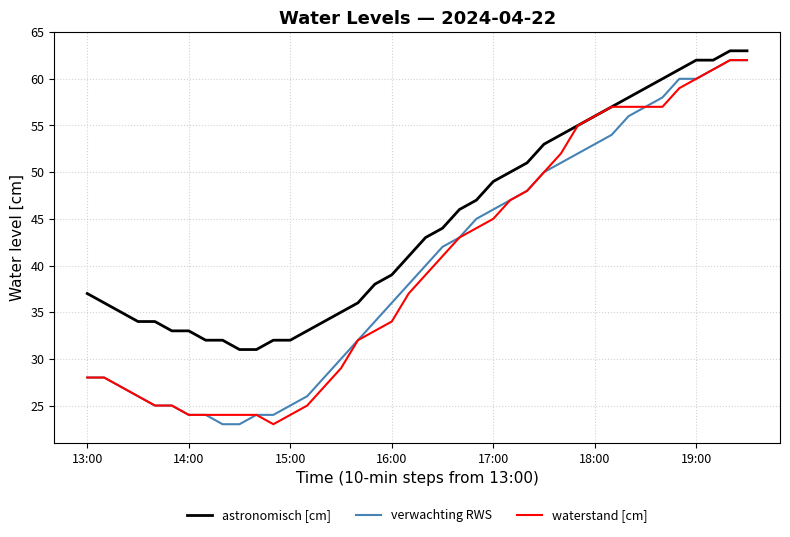

True or false: verwachting RWS and astronomisch [cm] cross at least once.

False